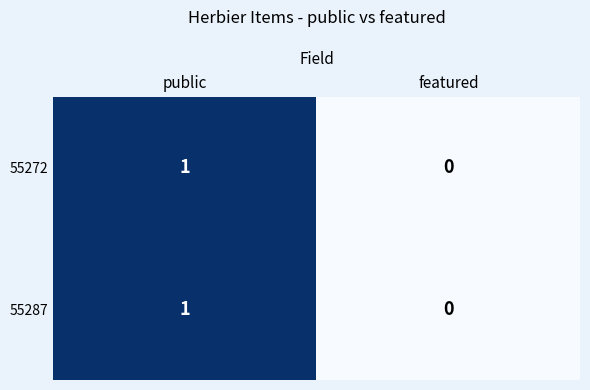

Reading left to right, list all the values displayed in this chart.

55272: public=1	featured=0
55287: public=1	featured=0